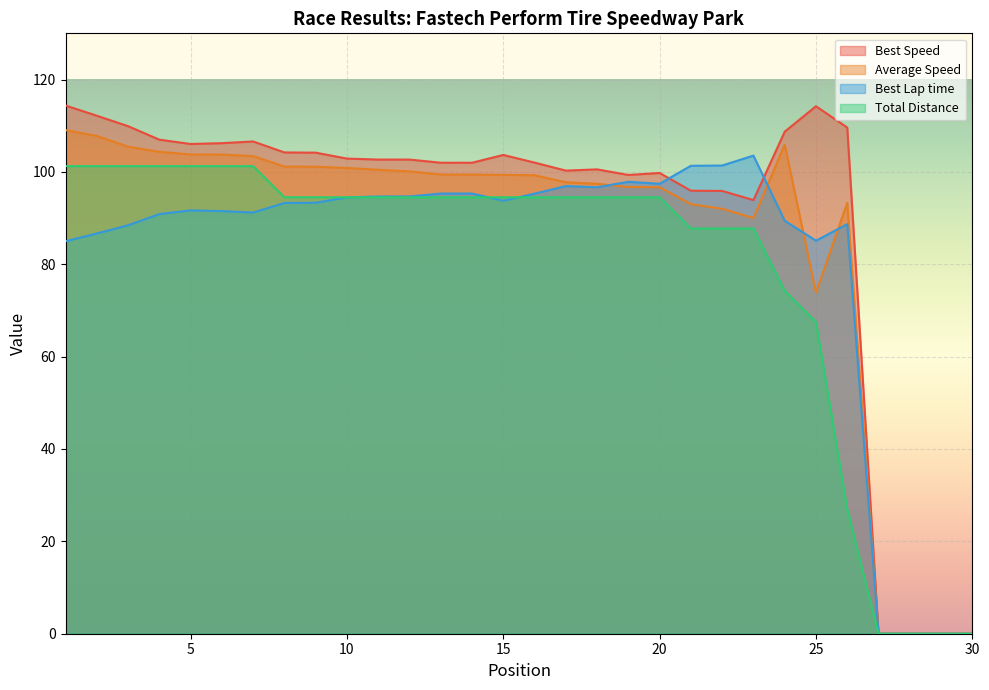

Which series has the widest spread of values?

Best Speed